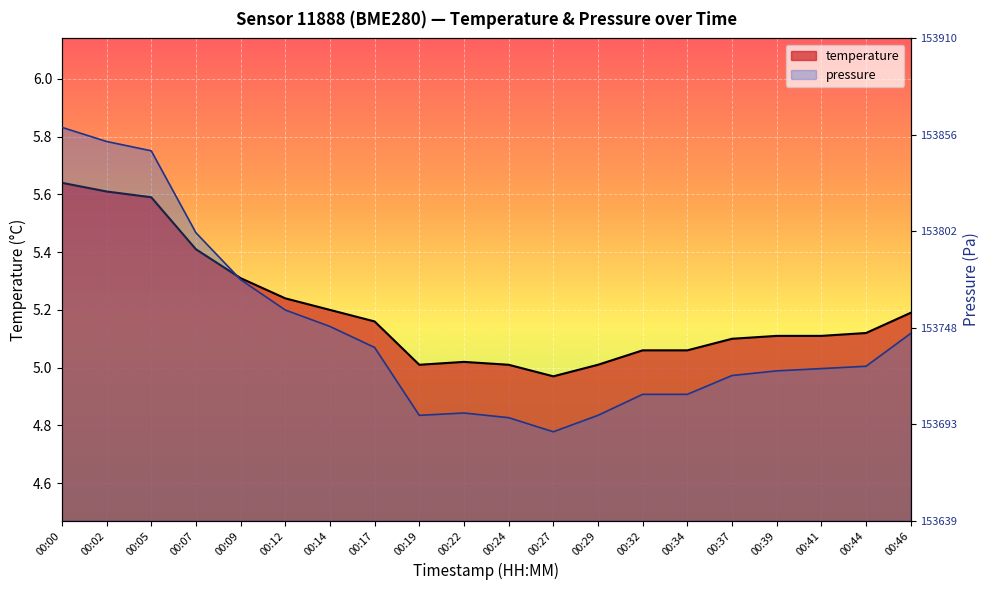

True or false: pressure_scaled and temperature intersect in this chart.

True